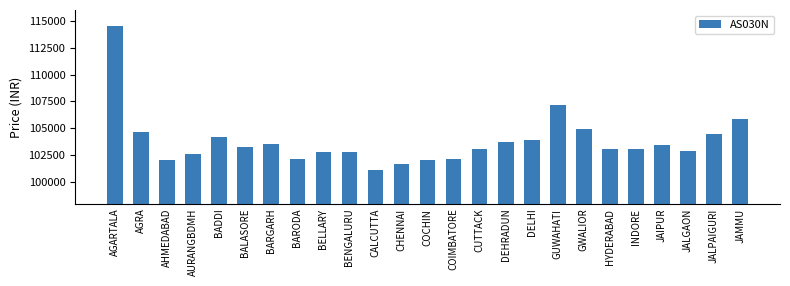

What value does the data have at AHMEDABAD, to the nearest 50?

102050